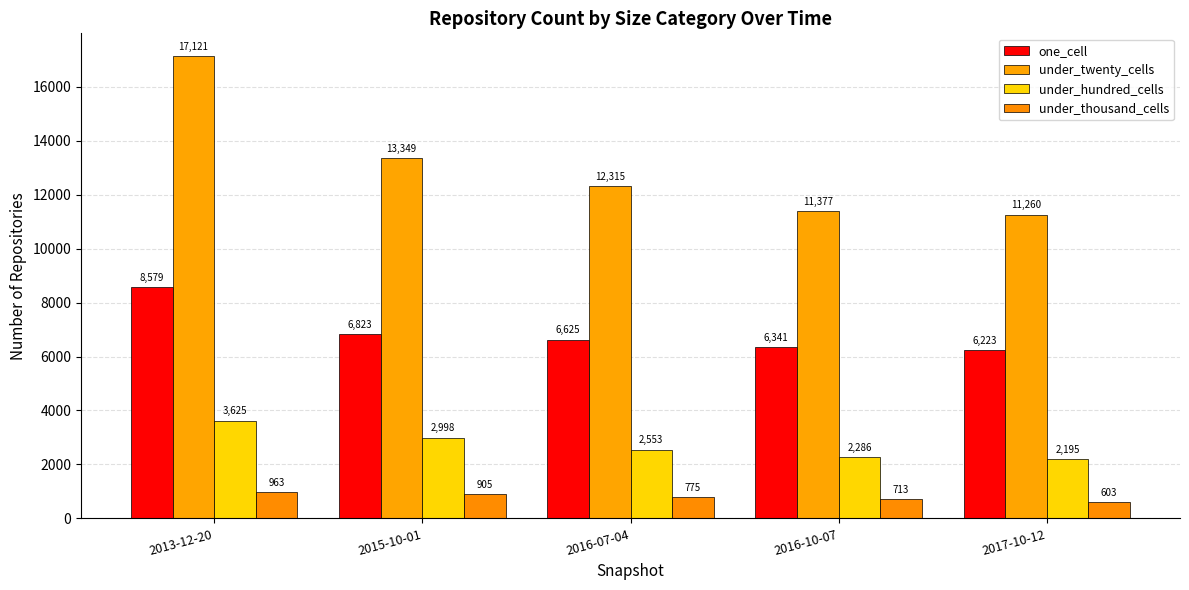

What is the difference between the highest and lowest values at 2015-10-01?

12444